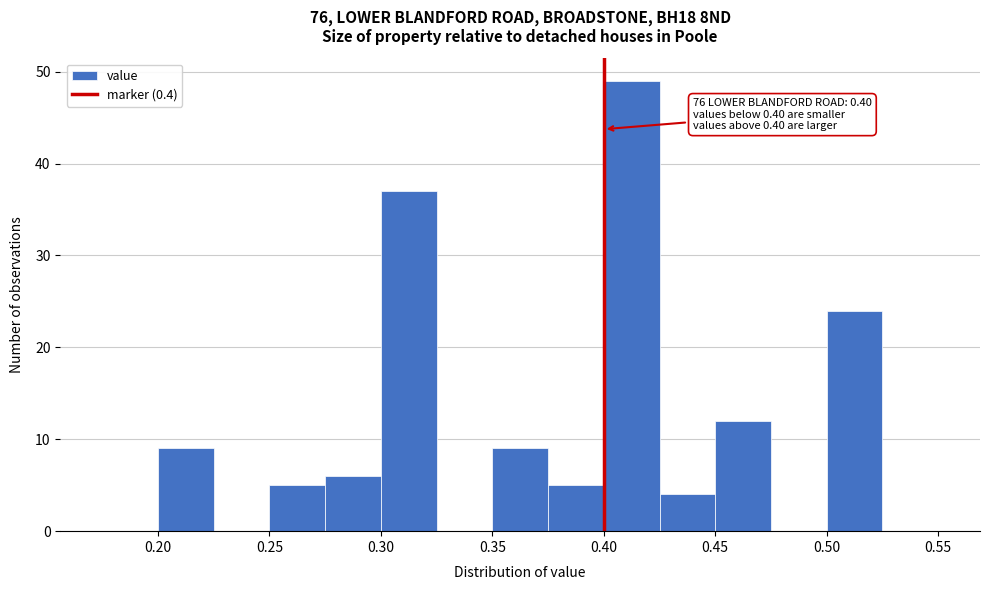

Which range on the x-axis has the tallest bar?

0.400 to 0.425